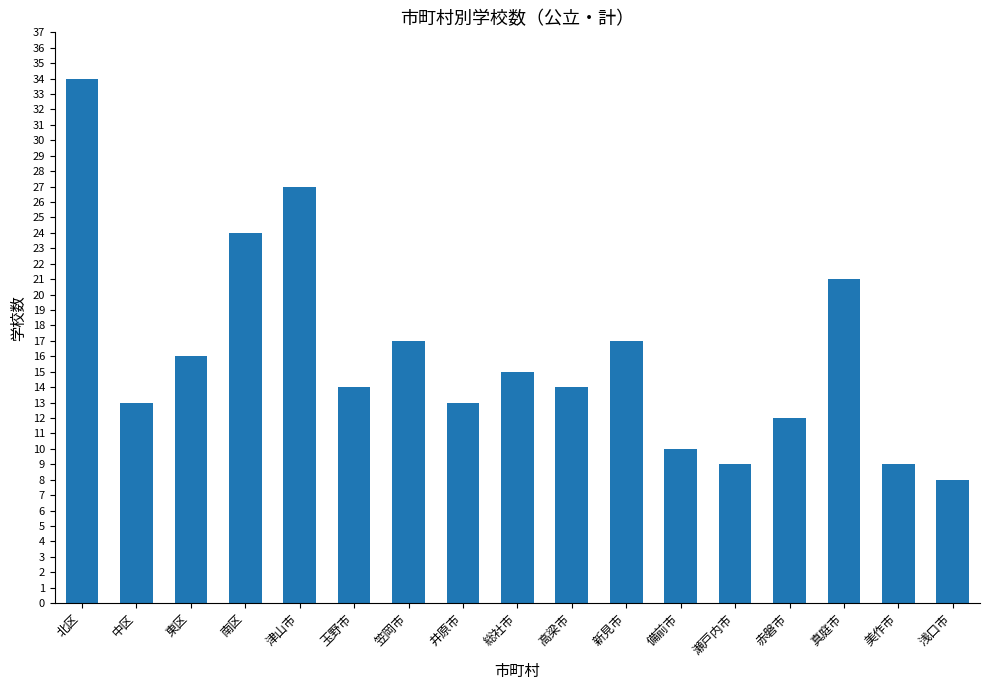

Reading left to right, what are all the values shown in this chart?

北区=34	中区=13	東区=16	南区=24	津山市=27	玉野市=14	笠岡市=17	井原市=13	総社市=15	高梁市=14	新見市=17	備前市=10	瀬戸内市=9	赤磐市=12	真庭市=21	美作市=9	浅口市=8